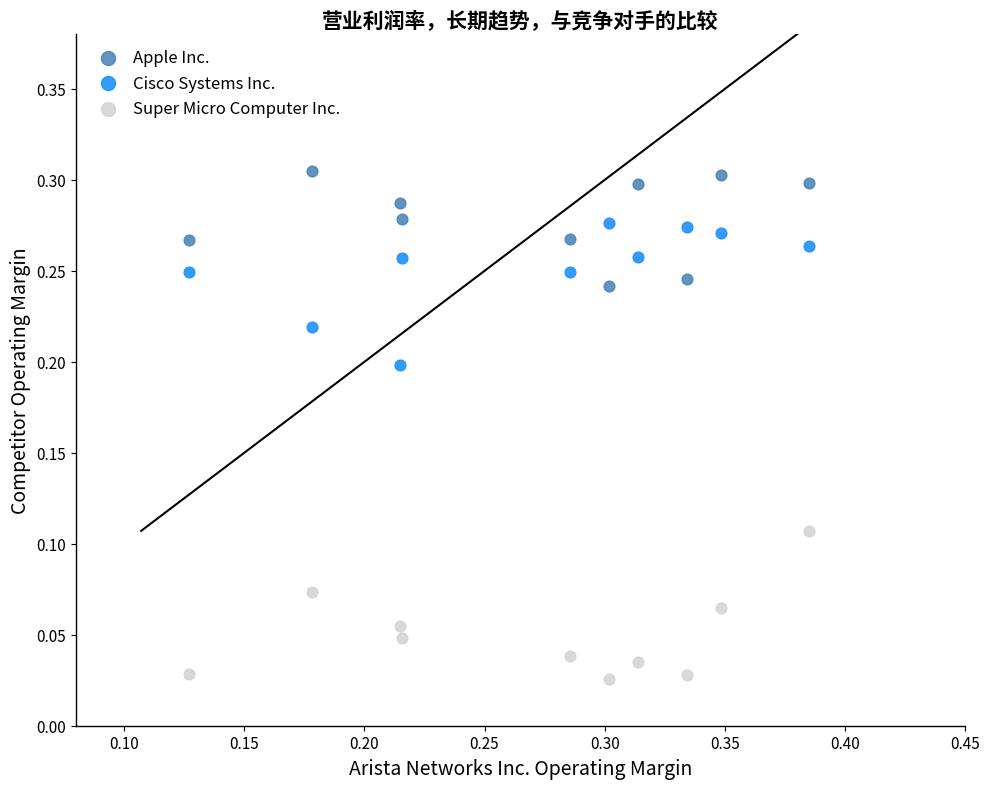

Which series contains the highest Y value?

Apple Inc.